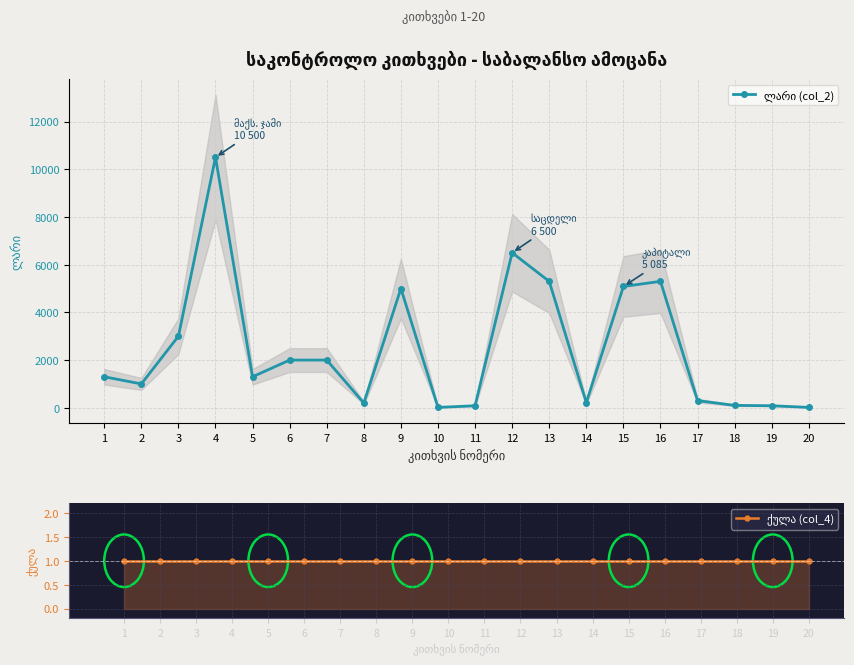

At 14, list the series in order from largest to smallest.

ლარი (col_2), ქულა (col_4)